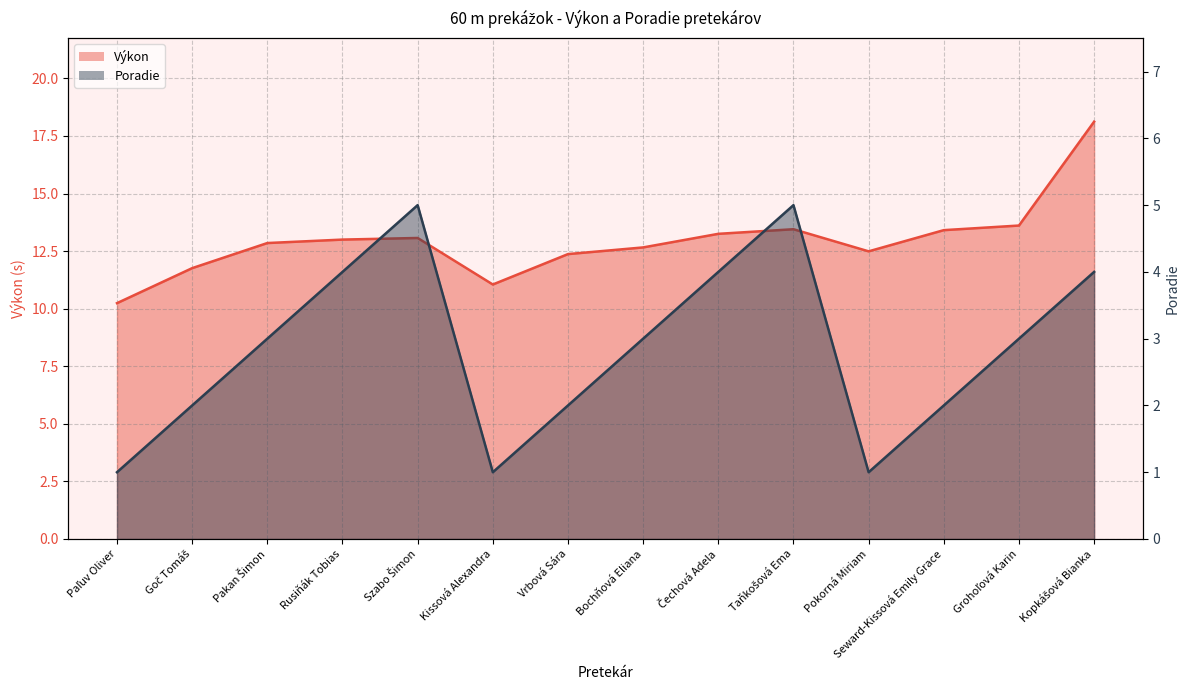

What is the sum of all Poradie values?

40.0